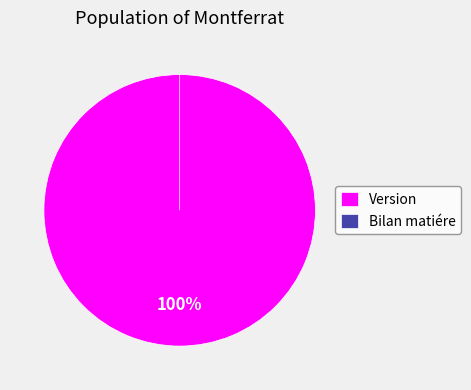

Which category accounts for the majority?

Version